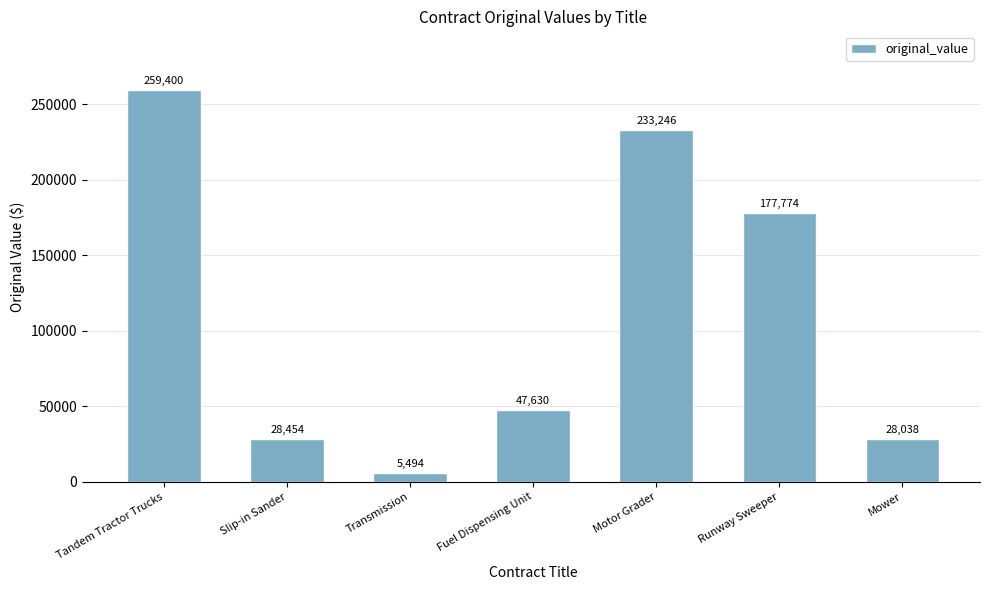

What is the change in value from Fuel Dispensing Unit to Mower?

-19591.8